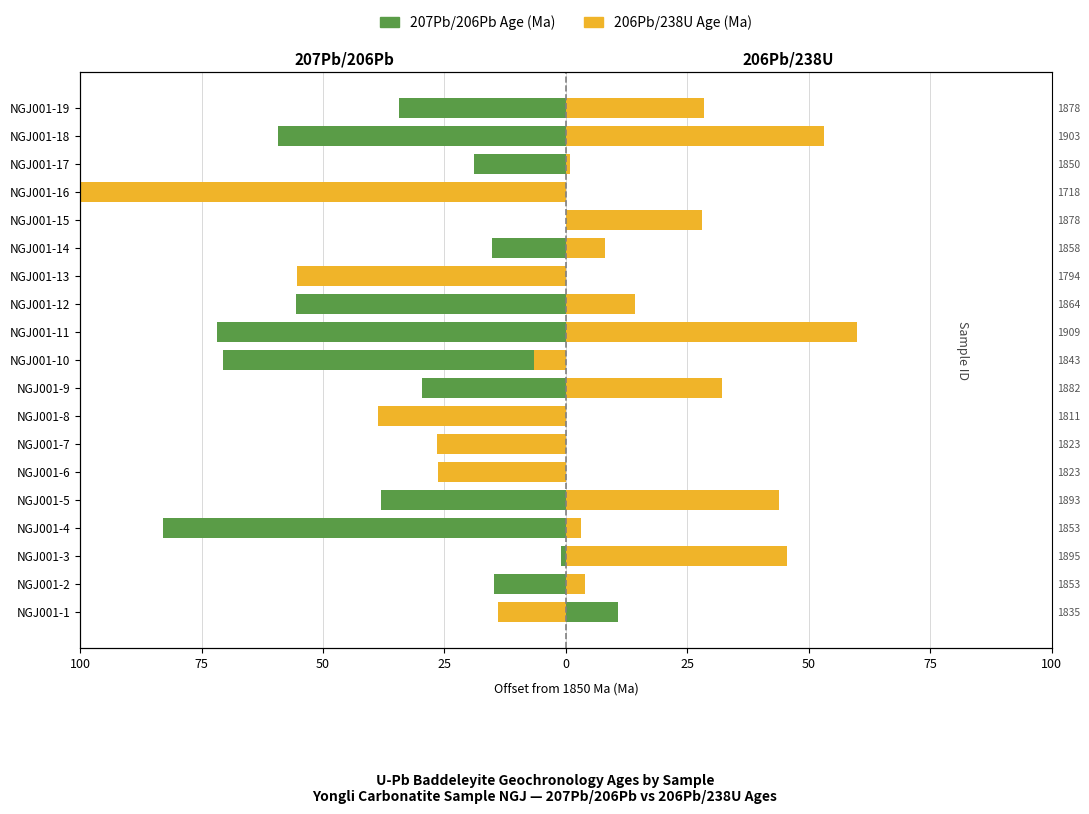

How many negative values does the 206Pb/238U Age (Ma) series have?

7